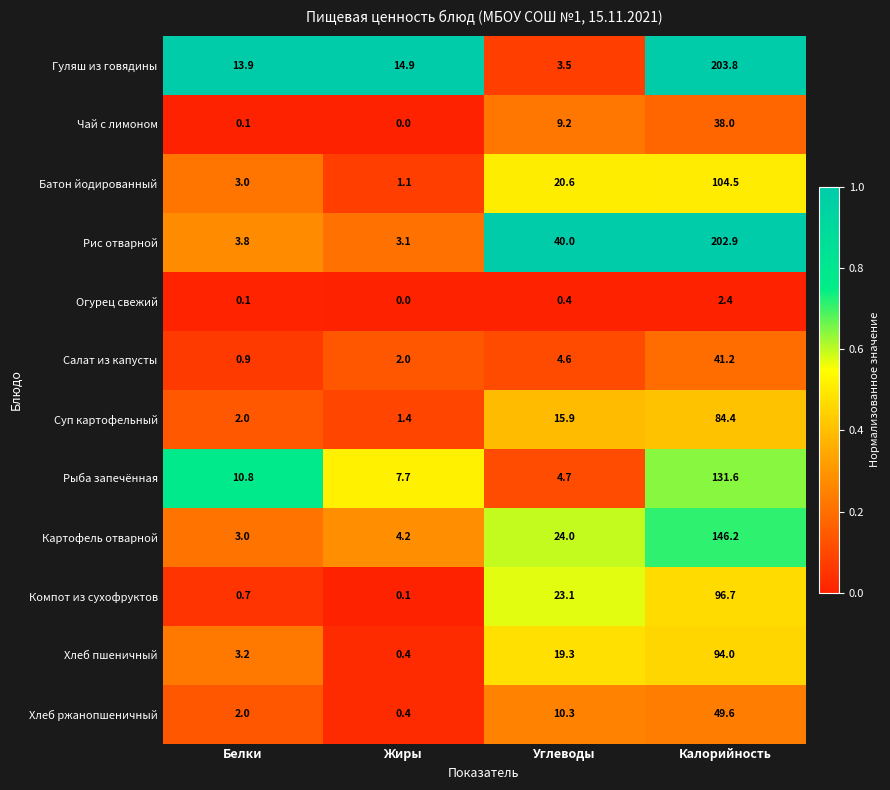

Which label corresponds to the largest value in the chart?

Калорийность